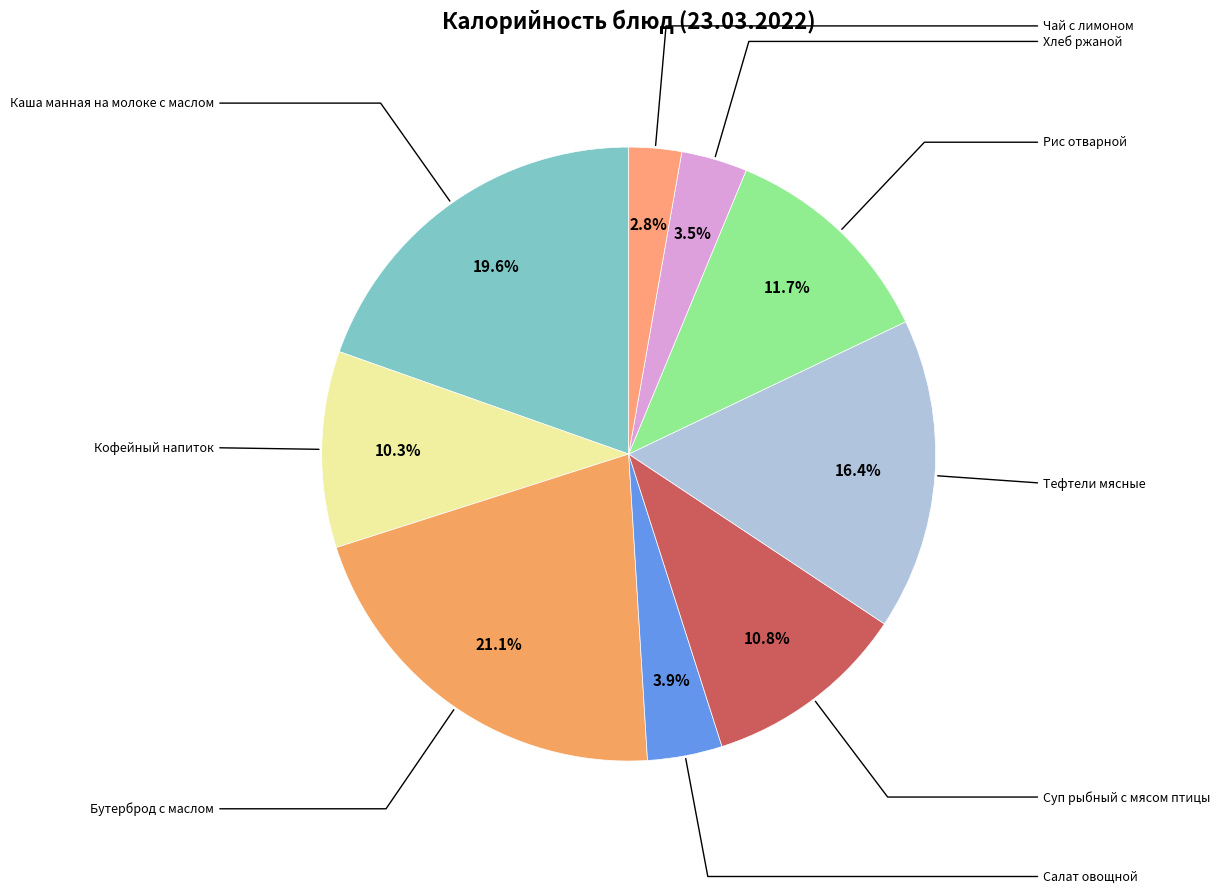

Rank the categories by value from lowest to highest.

Чай с лимоном, Хлеб ржаной, Салат овощной, Кофейный напиток, Суп рыбный с мясом птицы, Рис отварной, Тефтели мясные, Каша манная на молоке с маслом, Бутерброд с маслом